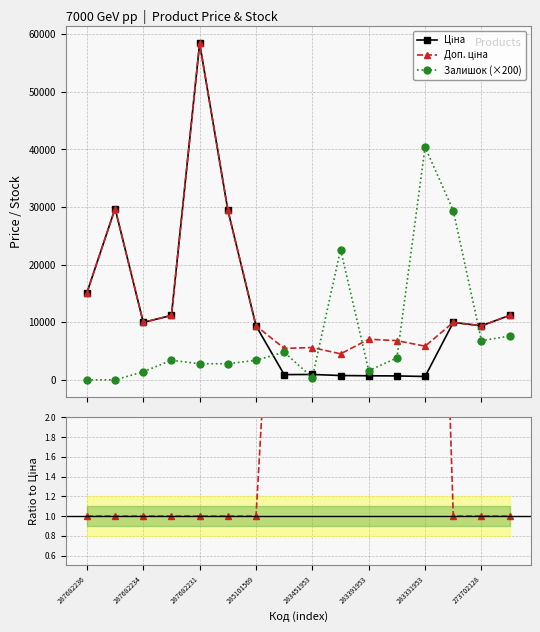

What is the maximum value shown in the chart?

58426.5